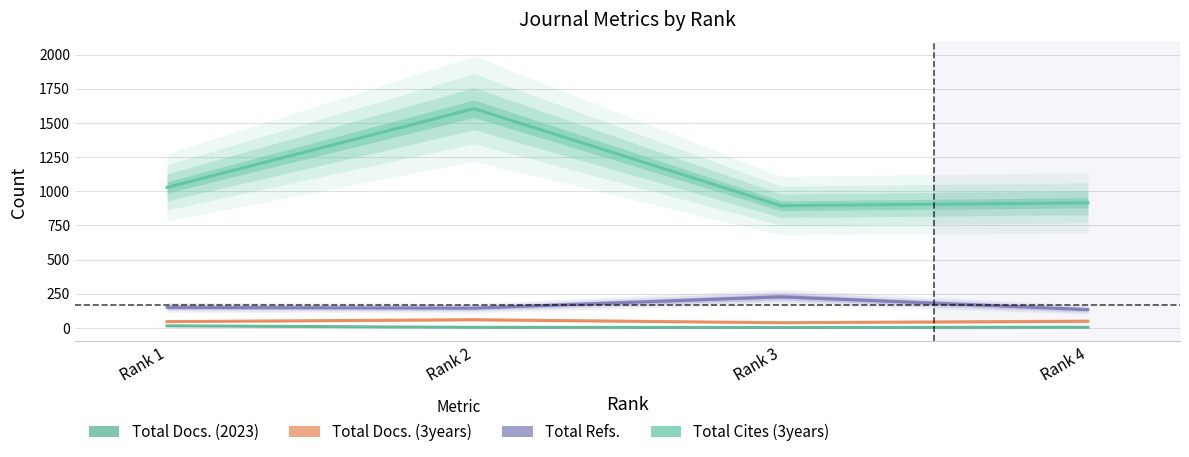

Rank the series at Rank 3 from lowest to highest value.

Total Docs. (2023), Total Docs. (3years), Total Refs., Total Cites (3years)